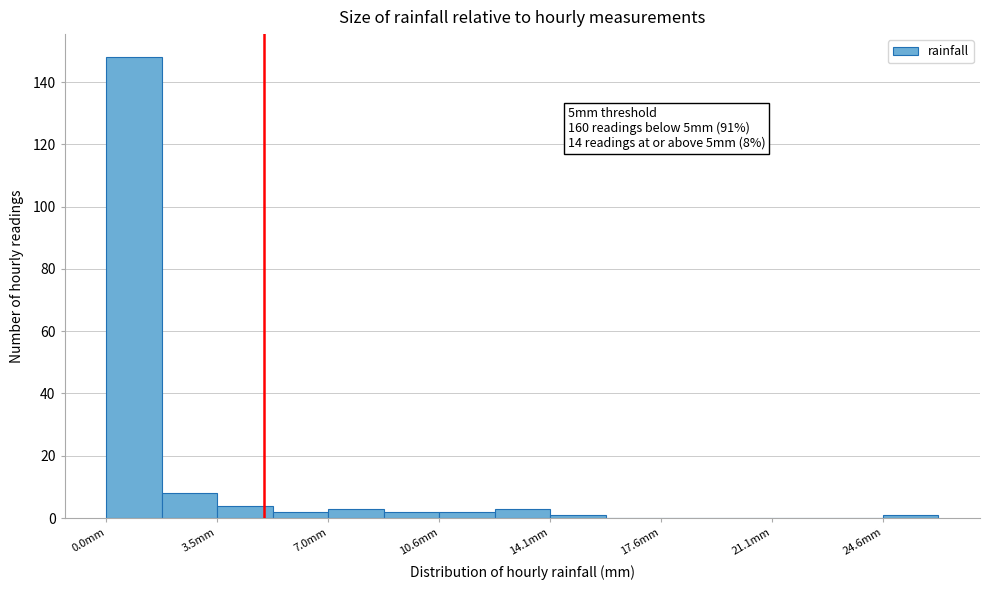

Around what value on the x-axis is the tallest bar? Give the approximate position of its centre, as read against the axis.

1.0